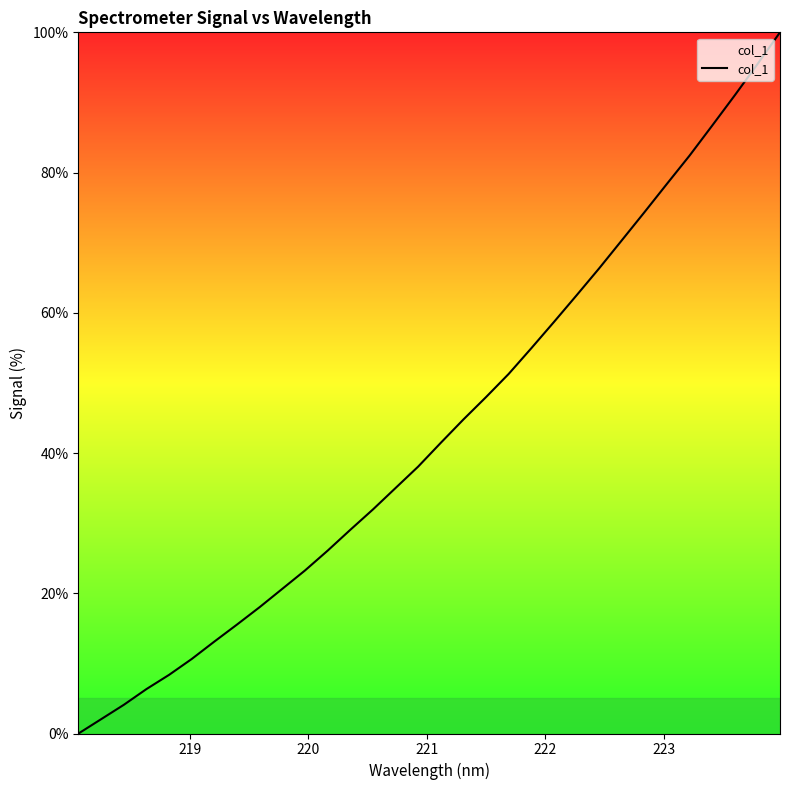

What is the difference between the maximum and minimum values?

100.0